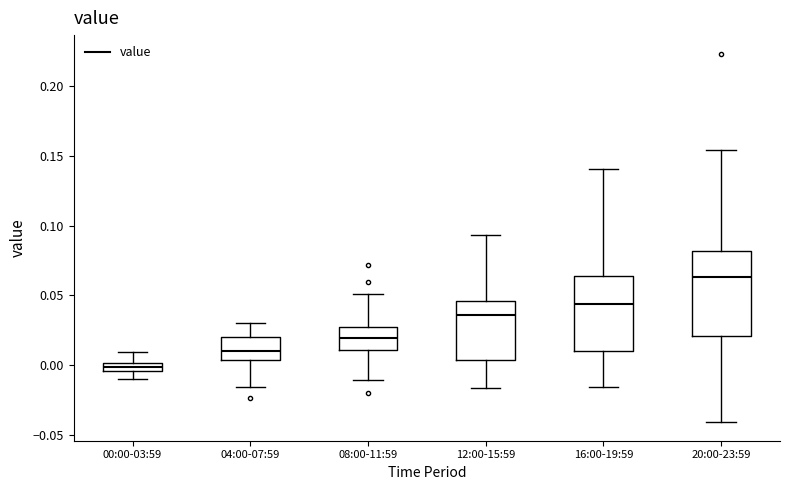

Where is the upper edge of the box for 16:00-19:59 on the y-axis? The values are not printed on the chart, so give them approximately, as read against the axis.

0.065